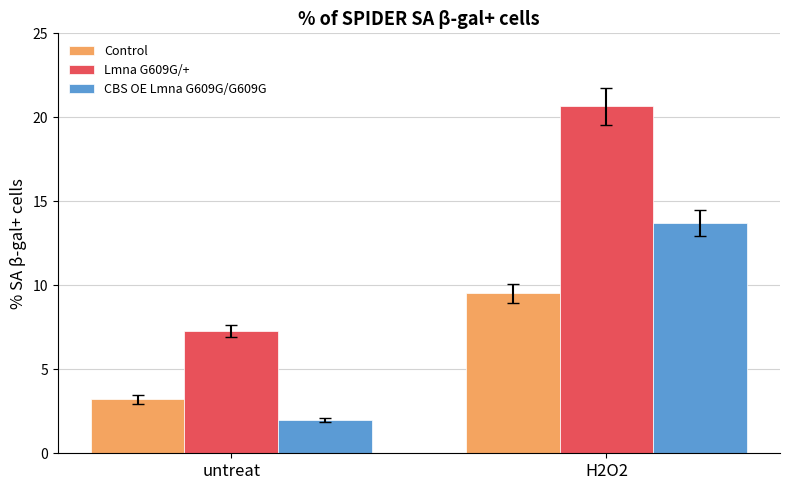

True or false: Lmna G609G/+ has a value of 6.1 at H2O2.

False